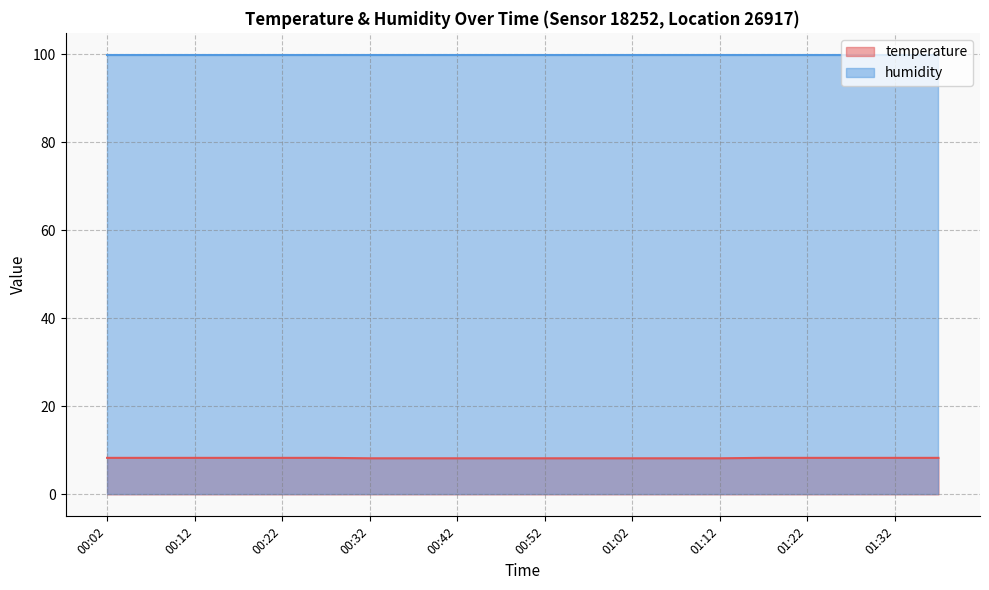

Rank the categories by value from lowest to highest.

00:32, 00:37, 00:42, 00:47, 00:52, 00:57, 01:02, 01:07, 01:12, 00:02, 00:07, 00:12, 00:17, 00:22, 00:27, 01:17, 01:22, 01:27, 01:32, 01:37